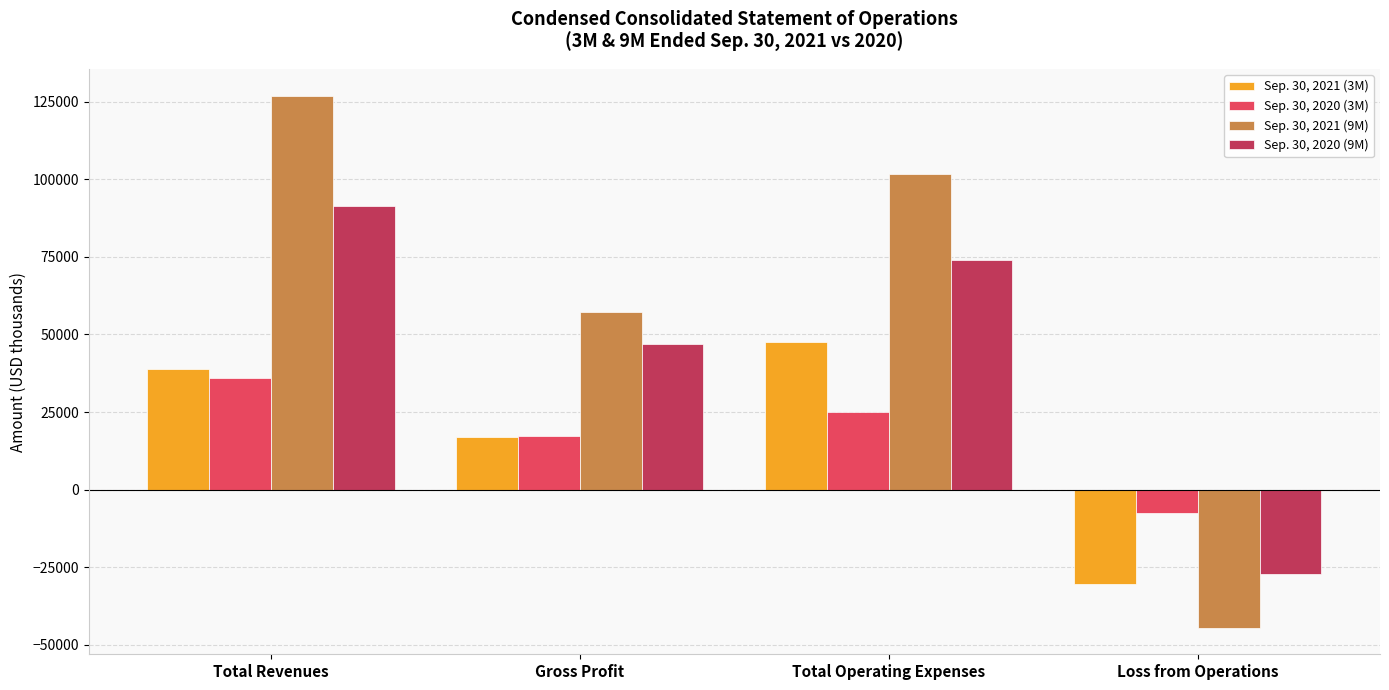

What is the sum of the Sep. 30, 2021 (9M) values at Total Revenues and Loss from Operations?

82458